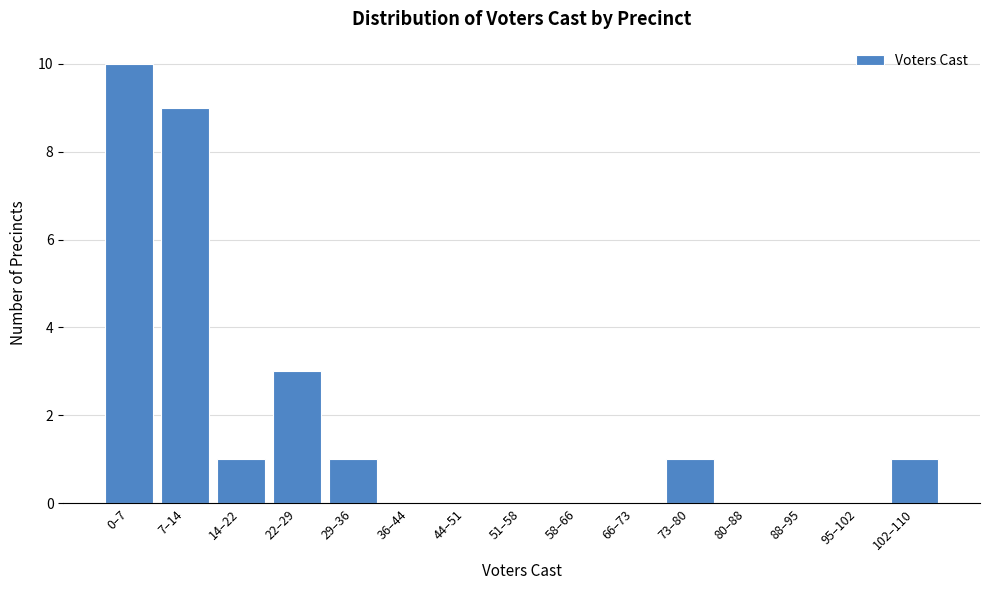

Reading right to left, list all the values displayed in this chart.

102–110=1	95–102=0	88–95=0	80–88=0	73–80=1	66–73=0	58–66=0	51–58=0	44–51=0	36–44=0	29–36=1	22–29=3	14–22=1	7–14=9	0–7=10